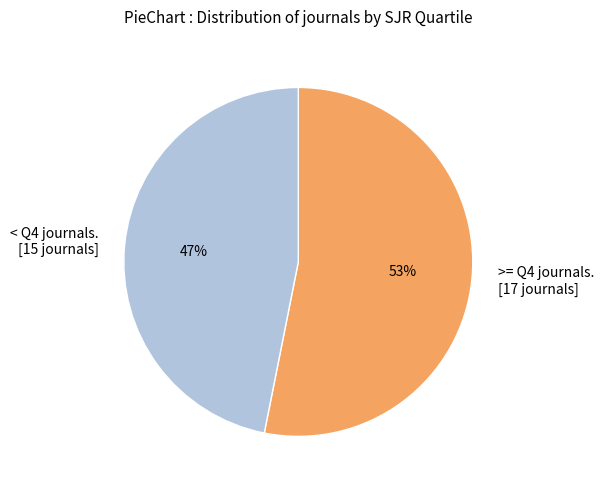

Count the number of slices in the pie.

2